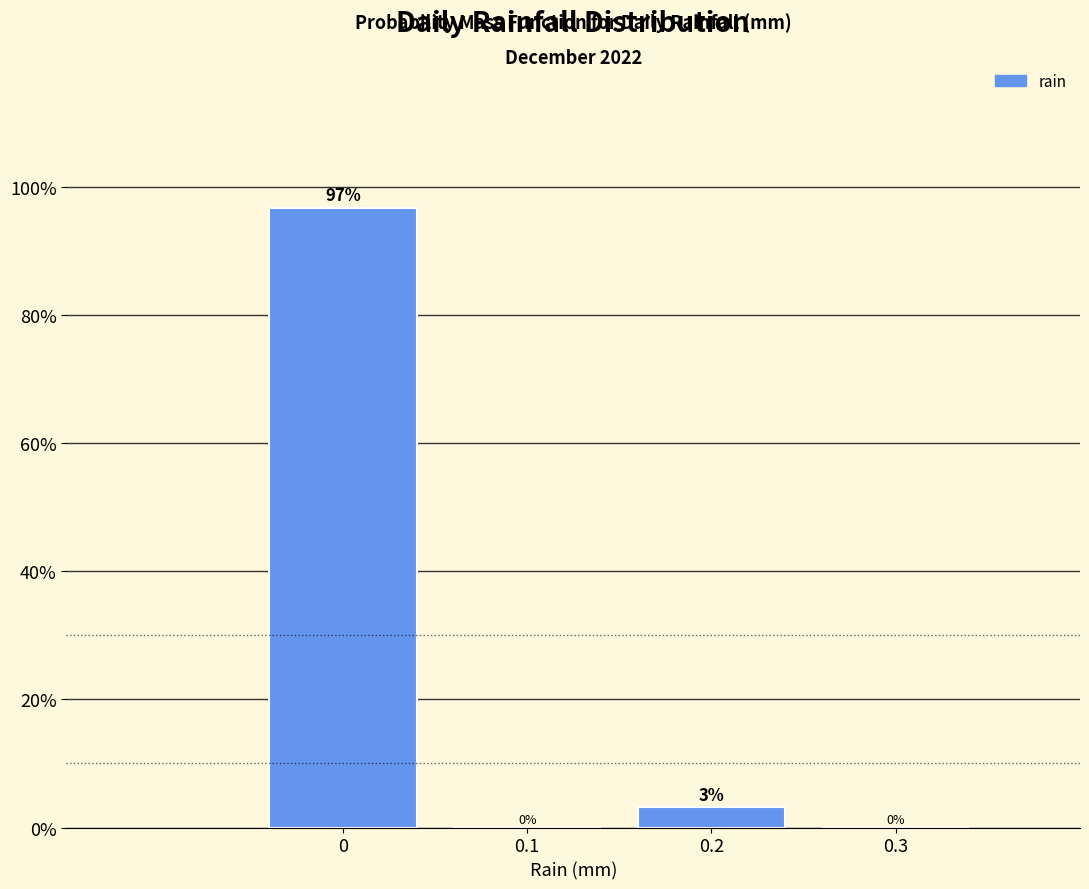

What is the greatest value displayed?

96.8